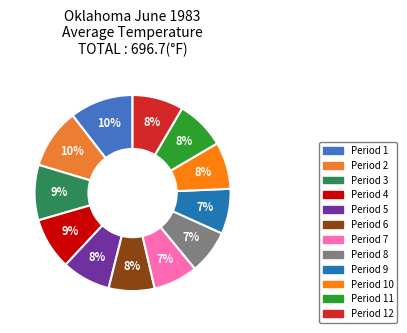

Is there a majority slice in this chart?

No